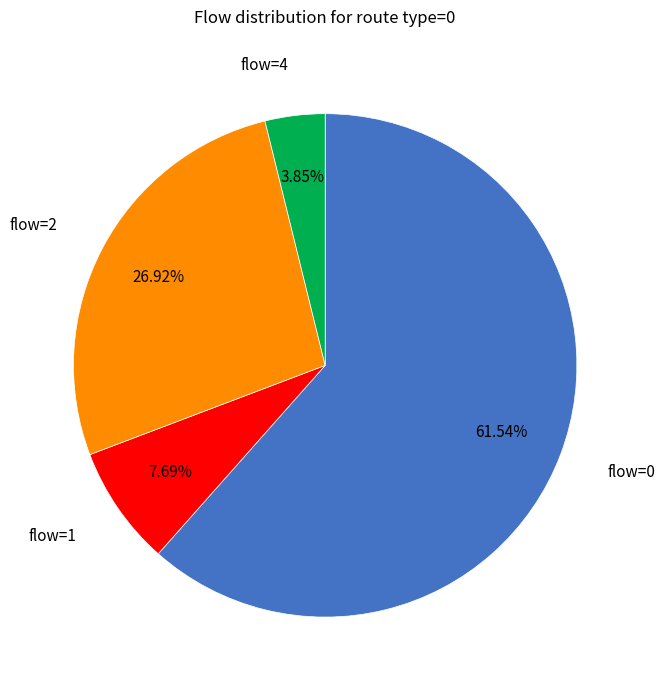

Is there a majority slice in this chart?

Yes